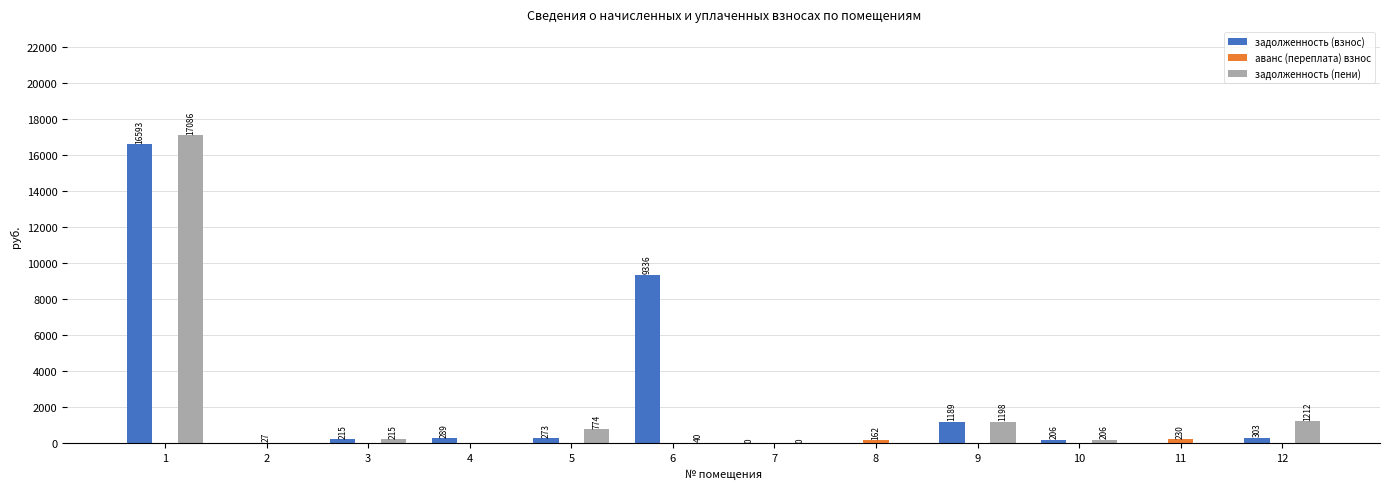

At which label is задолженность (взнос) closest to 8296?

6